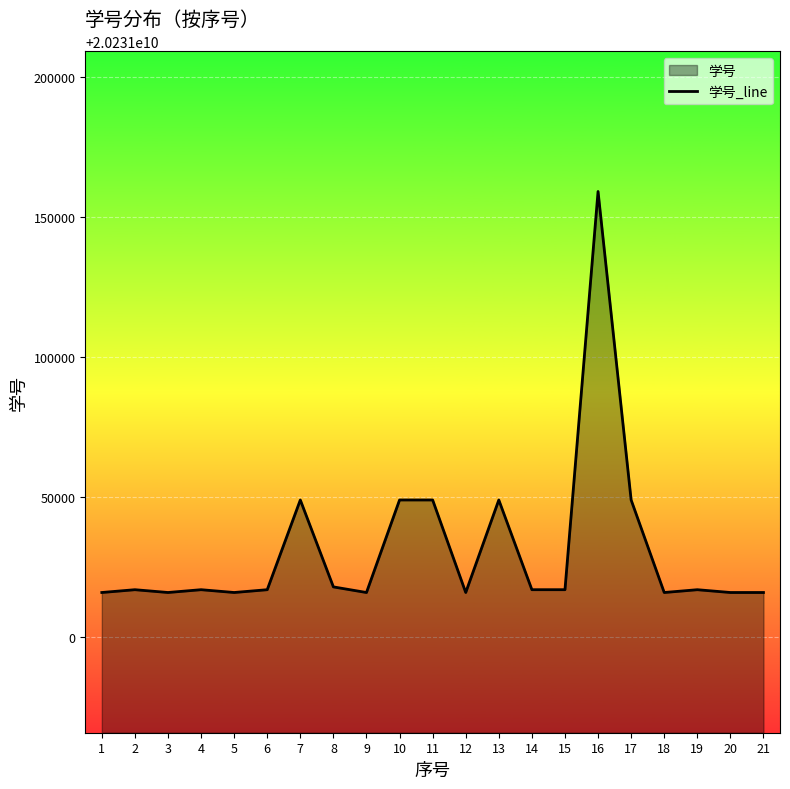

At which category does the chart reach its minimum across all series?

9